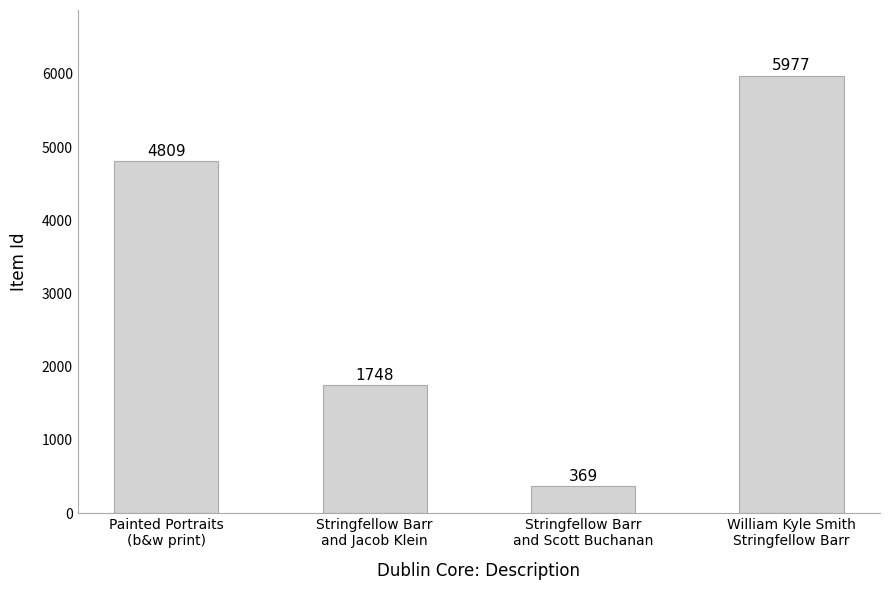

What is the approximate value at William Kyle Smith
Stringfellow Barr, to the nearest 50?

6000